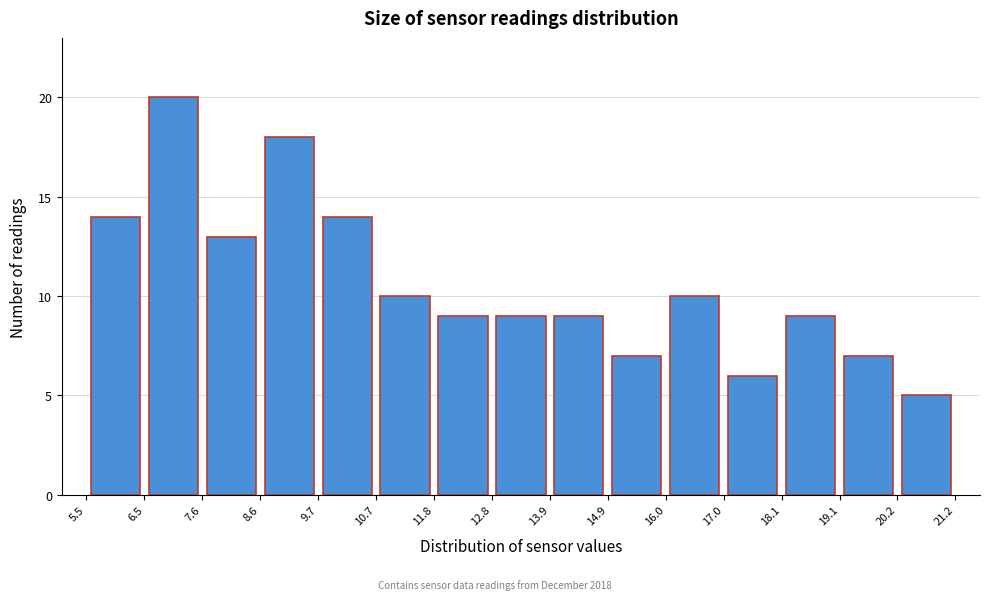

How tall is the bar that spans 19.1 to 20.2 on the x-axis? The values are not printed on the chart, so give them approximately, as read against the axis.

7